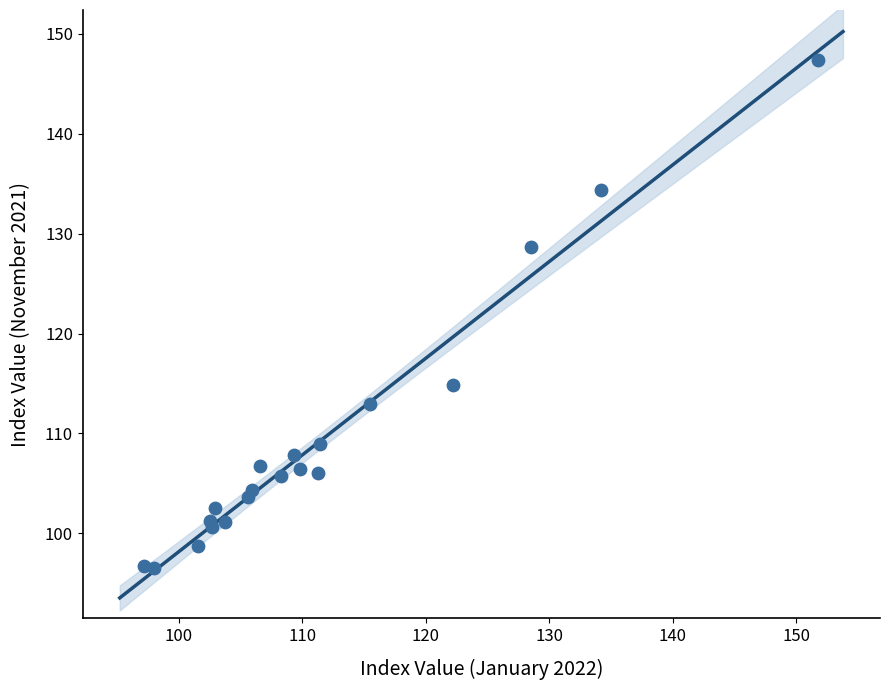

What Y value in the scatter plot is closest to 121?

114.9